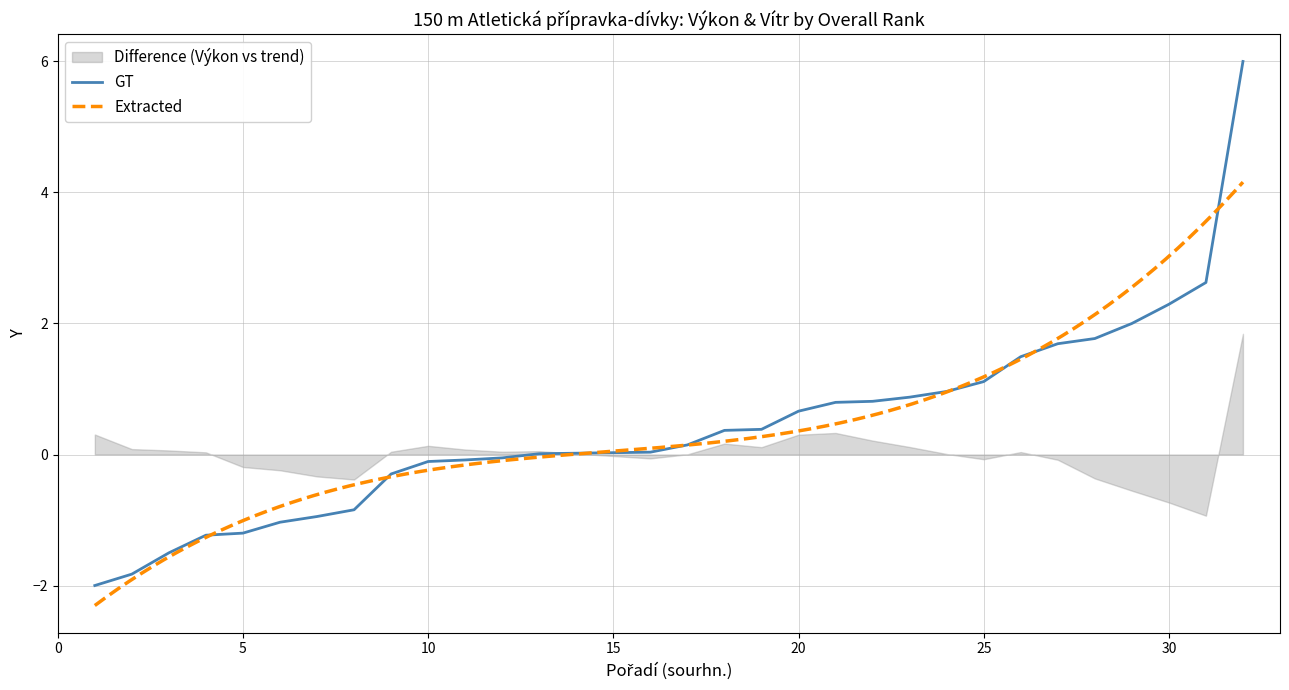

True or false: the data has more than 2 interior local peaks.

False